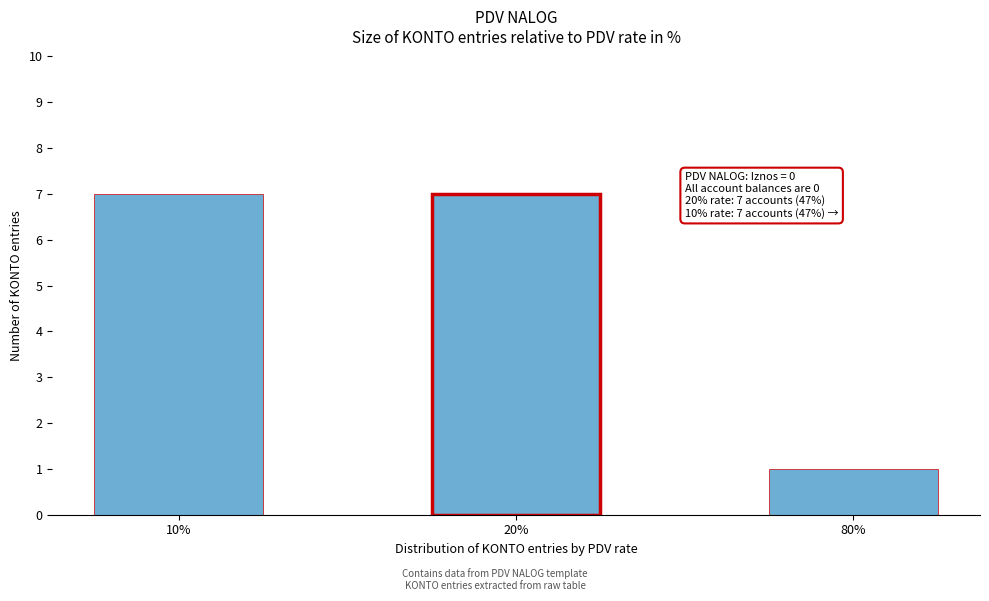

Reading left to right, transcribe all the data shown in this chart.

10%=7	20%=7	80%=1